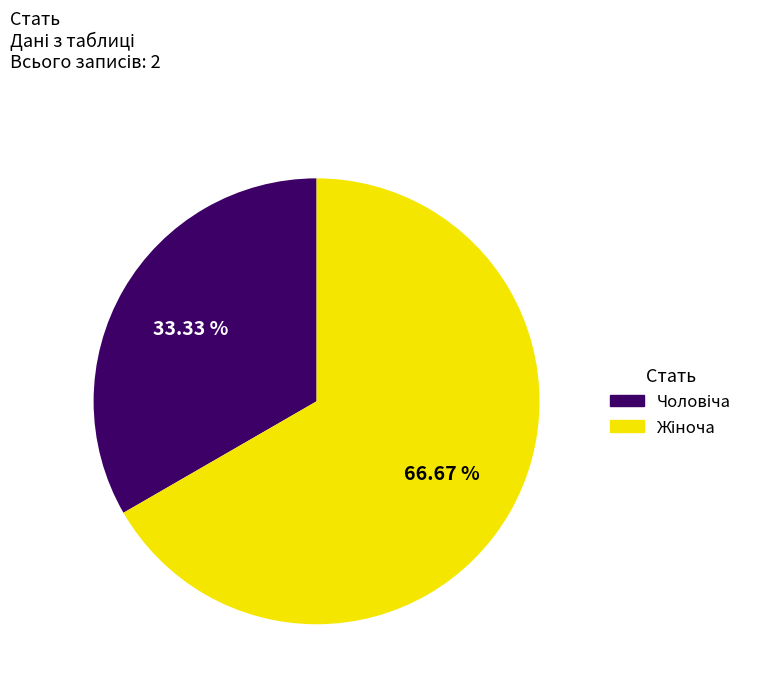

How many segments does this pie chart have?

2